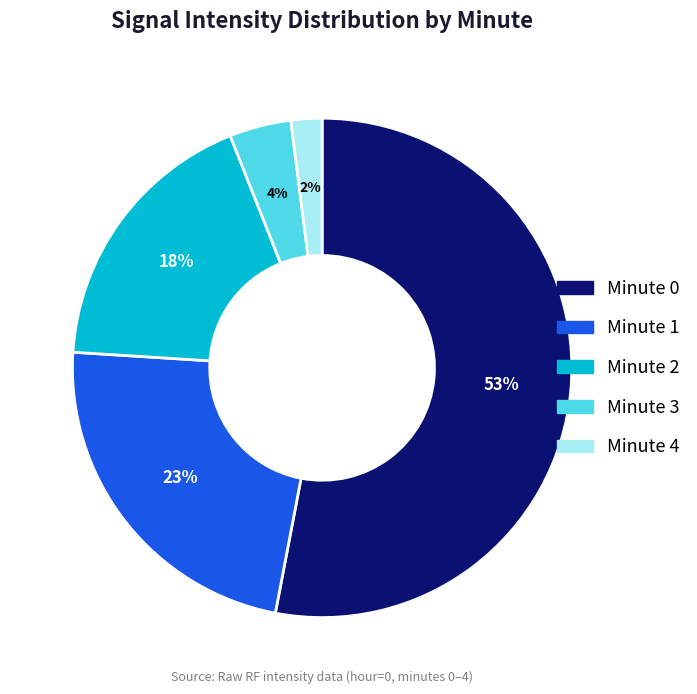

What is the ratio of the value at Minute 0 to the value at Minute 3?

13.2